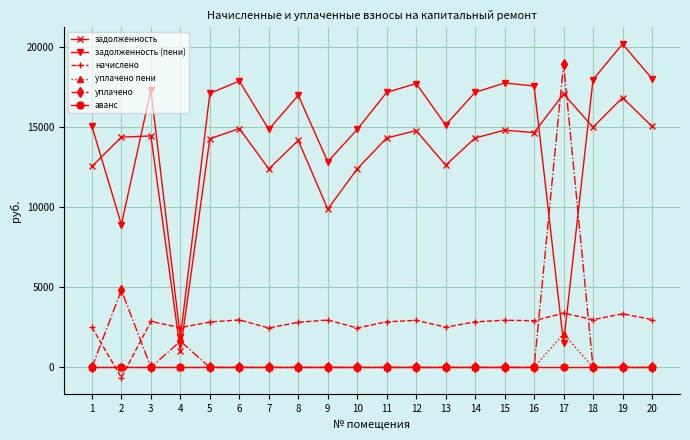

After their last crossing, which series has the higher values: задолженность or задолженность (пени)?

задолженность (пени)